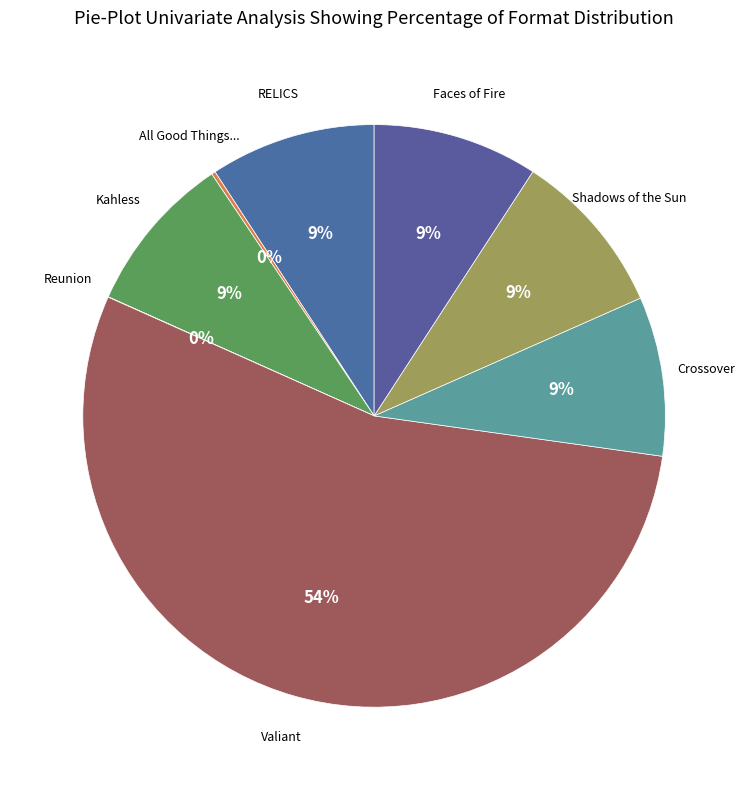

To the nearest percent, what is the average slice percentage?

12%